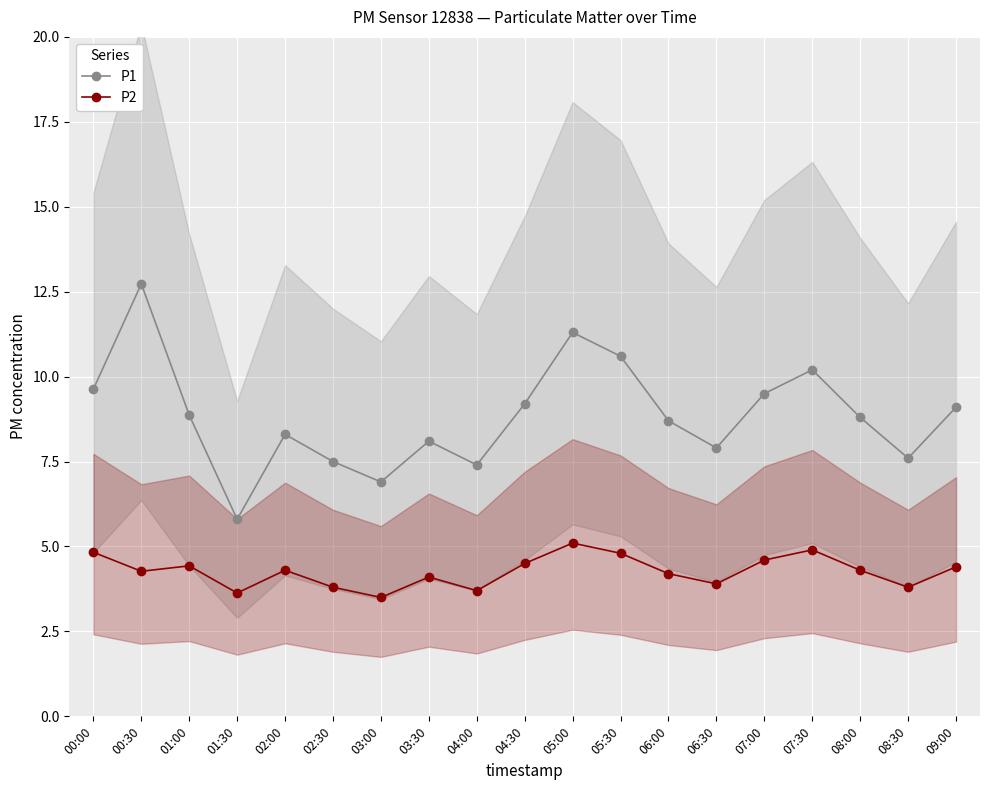

What is the label of the 7th point from the left?

03:00